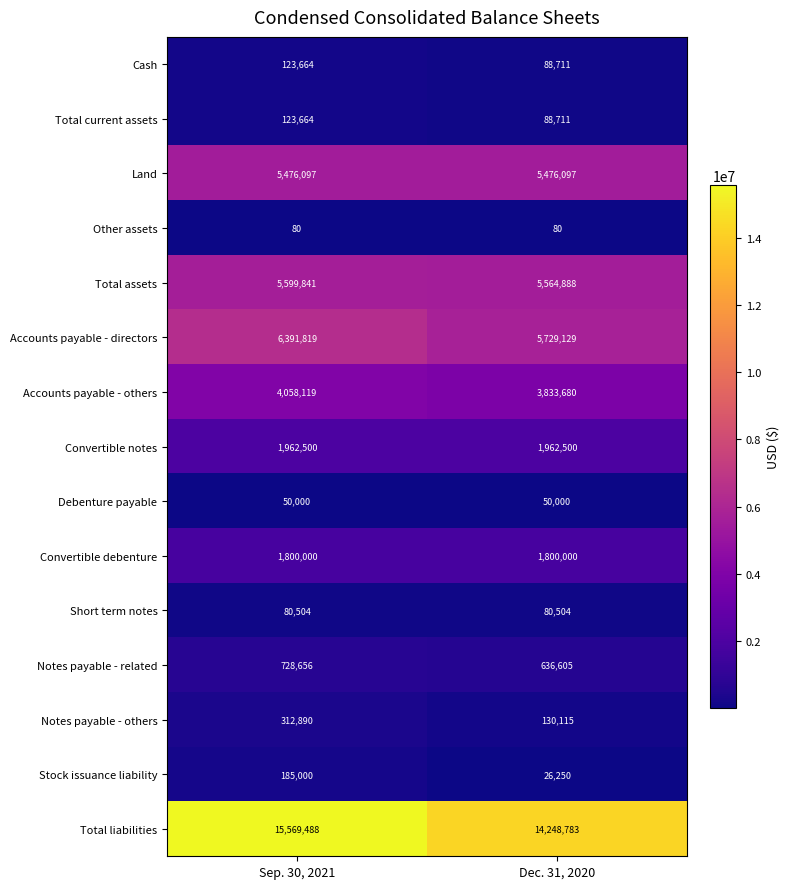

What is the difference between the Stock issuance liability values at Sep. 30, 2021 and Dec. 31, 2020?

158750